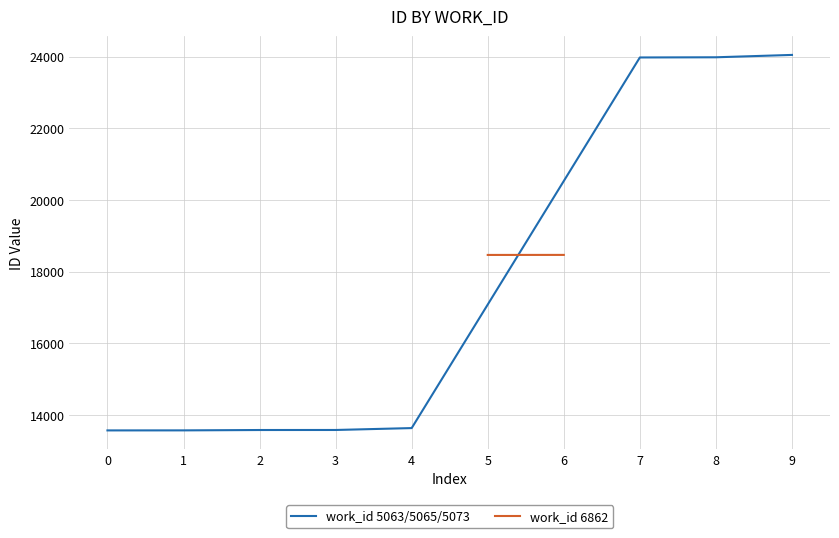

Does the chart display data point markers on the line(s)?

No